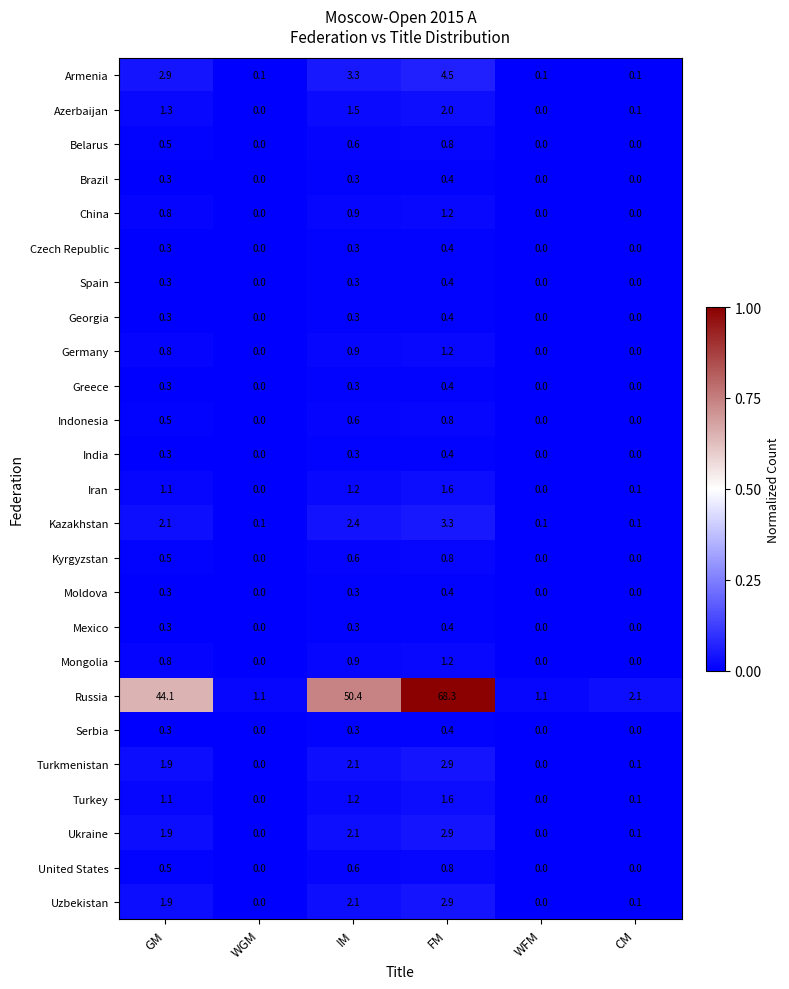

Between IM and WFM, which series saw the biggest shift?

Russia